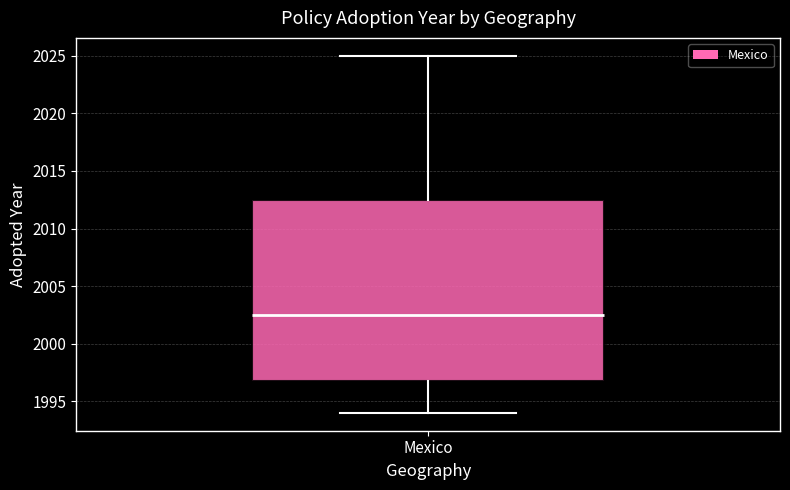

Where does the upper whisker of the box for Mexico end on the y-axis? The values are not printed on the chart, so give them approximately, as read against the axis.

2025.0